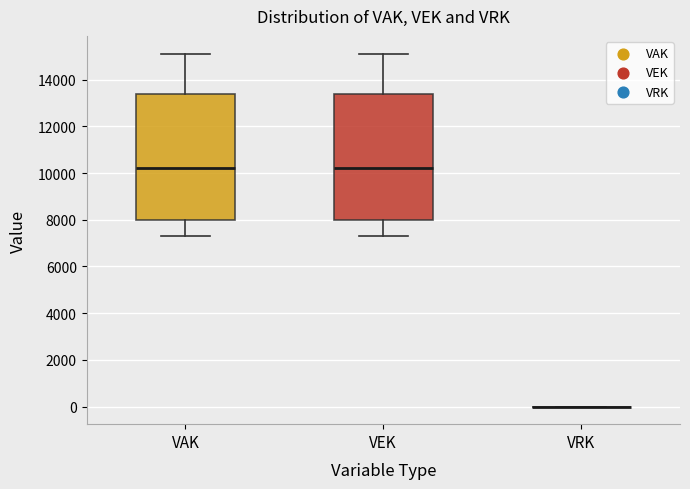

Where does the upper whisker of the box for VAK end on the y-axis? The values are not printed on the chart, so give them approximately, as read against the axis.

15200